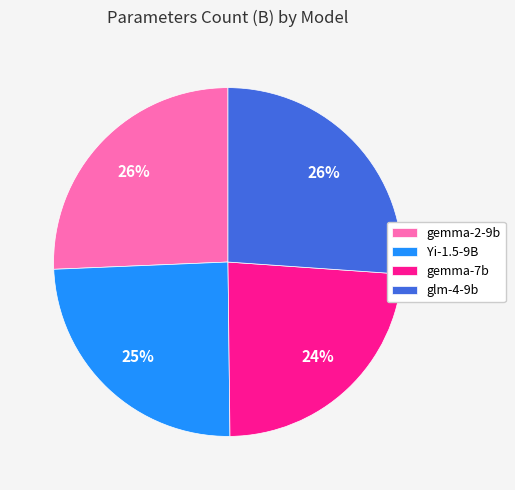

How many segments does this pie chart have?

4